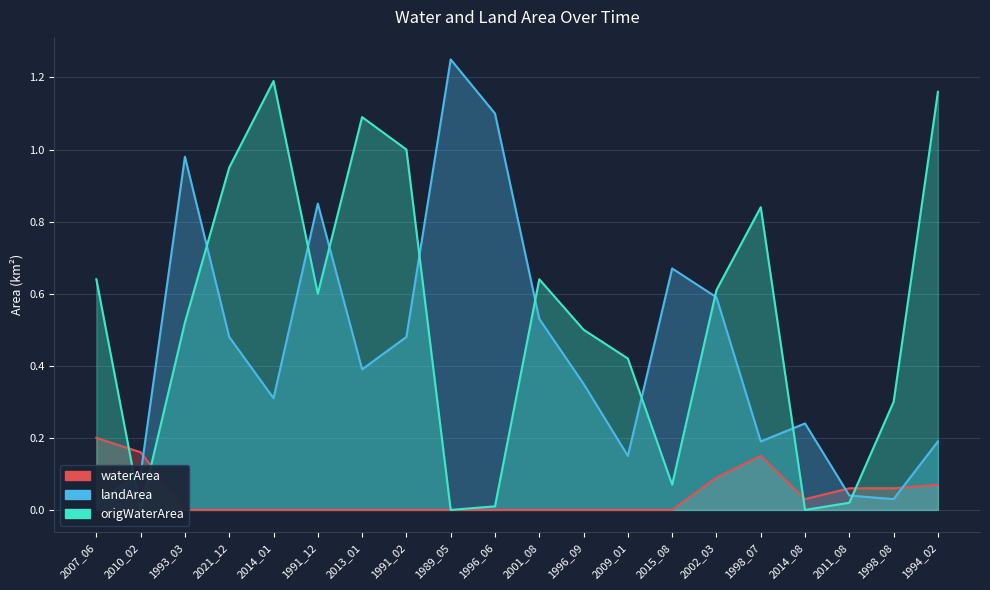

At which category is the sum across all series the highest?

1993_03